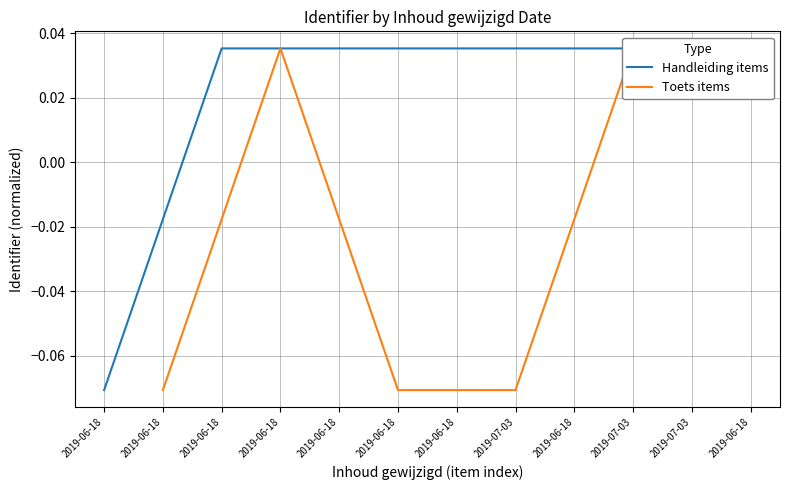

Count the Toets items values in the range 0 to 1.

3